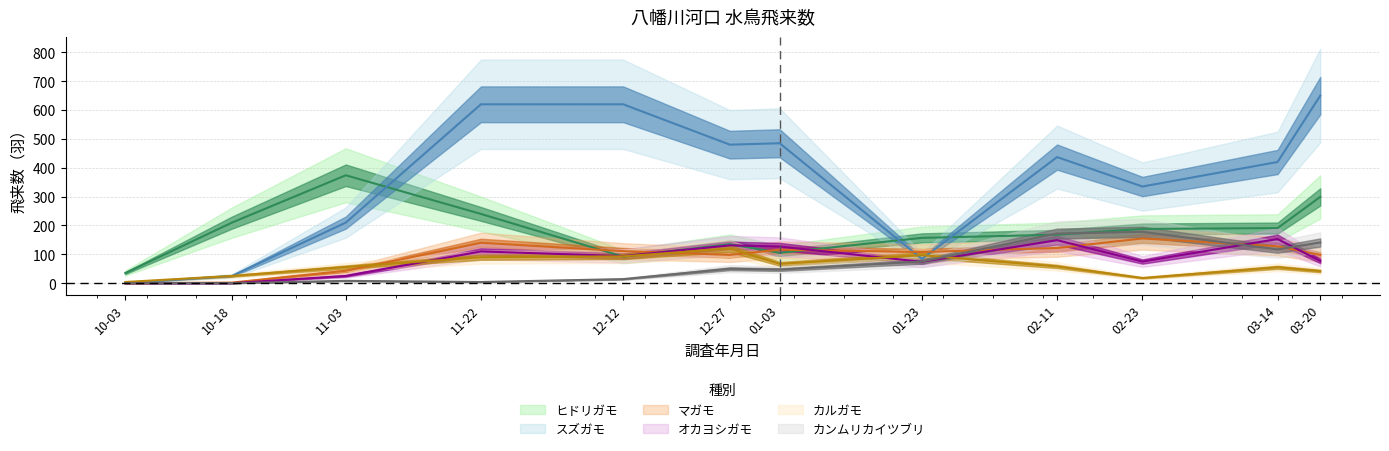

Which series has the widest spread of values?

スズガモ